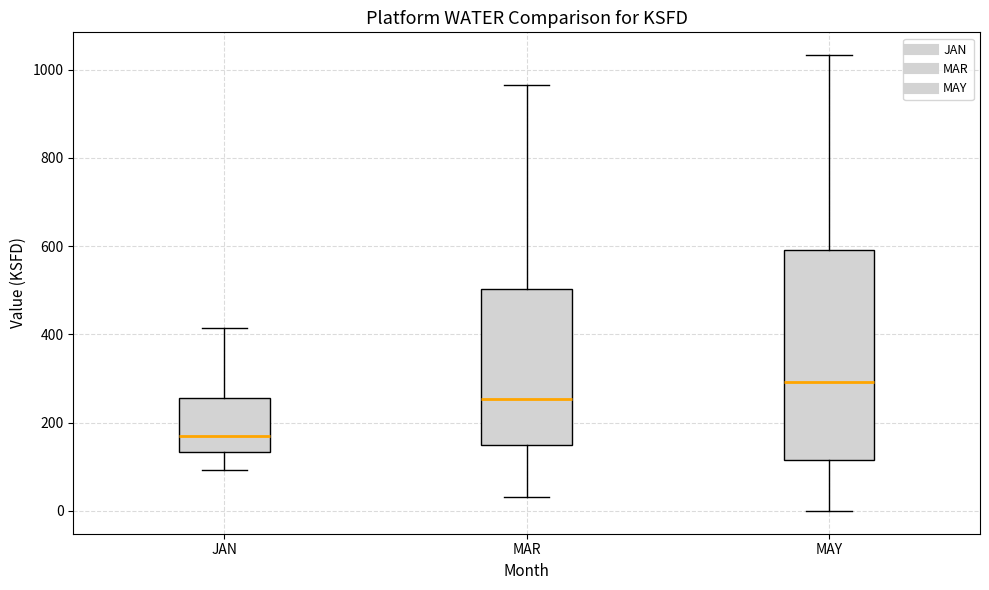

Where does the median line of the box for MAY sit on the y-axis? The values are not printed on the chart, so give them approximately, as read against the axis.

300